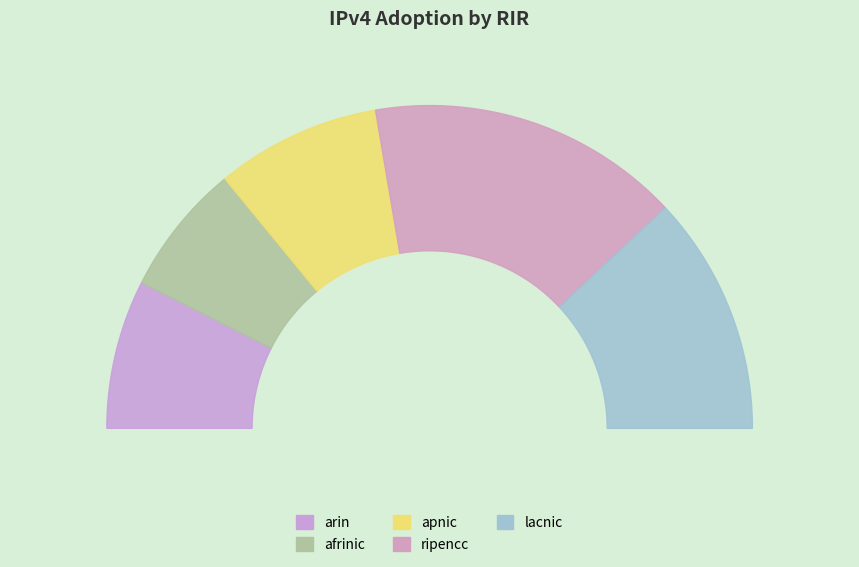

How many slices are in this pie chart?

5